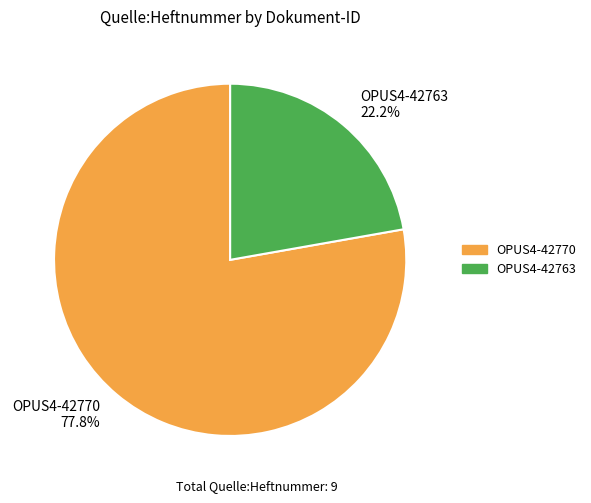

Between OPUS4-42763 and OPUS4-42770, which is larger?

OPUS4-42770